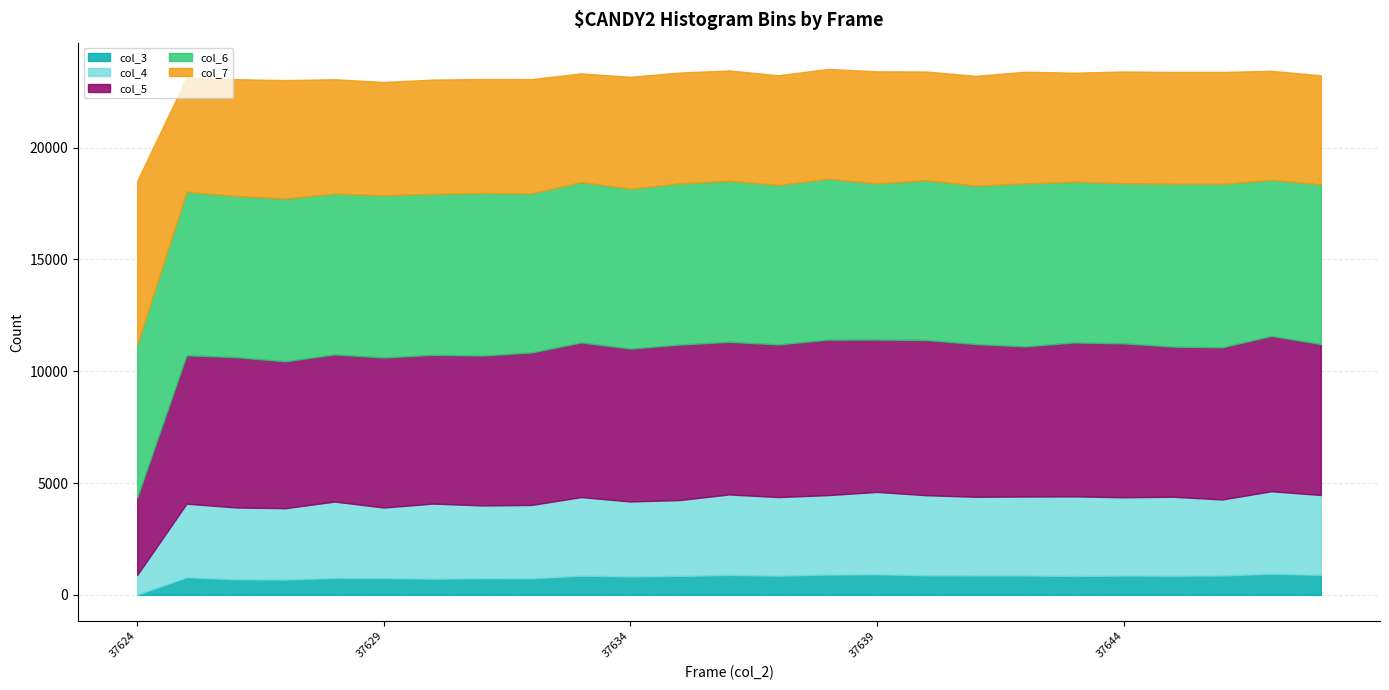

Is the value of col_5 at 37627 greater than the value of col_7 at 37634?

Yes